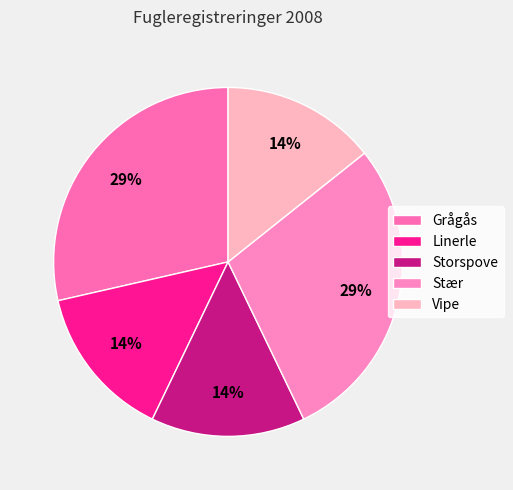

Is there a majority slice in this chart?

No